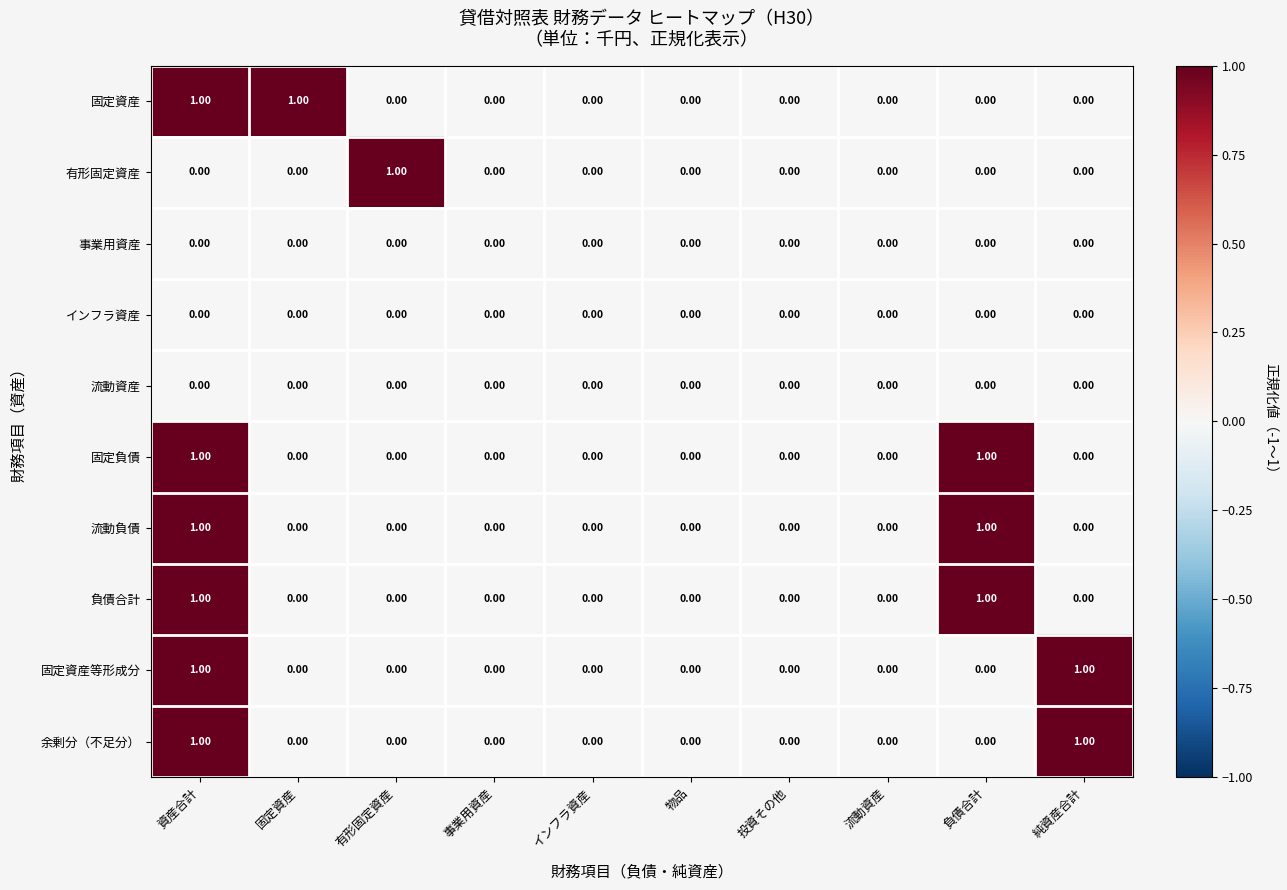

At which category is the sum across all series the highest?

資産合計